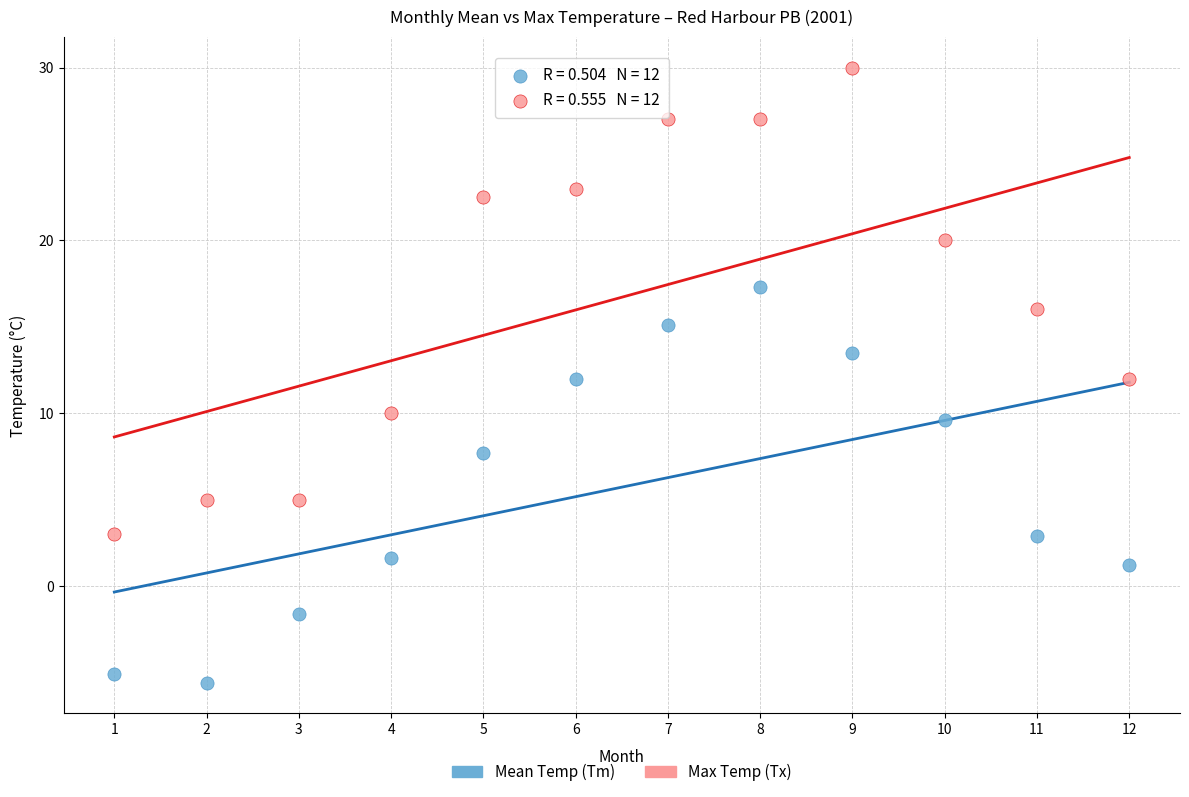

Which series has the widest spread of Y values?

Max Temp (Tx)